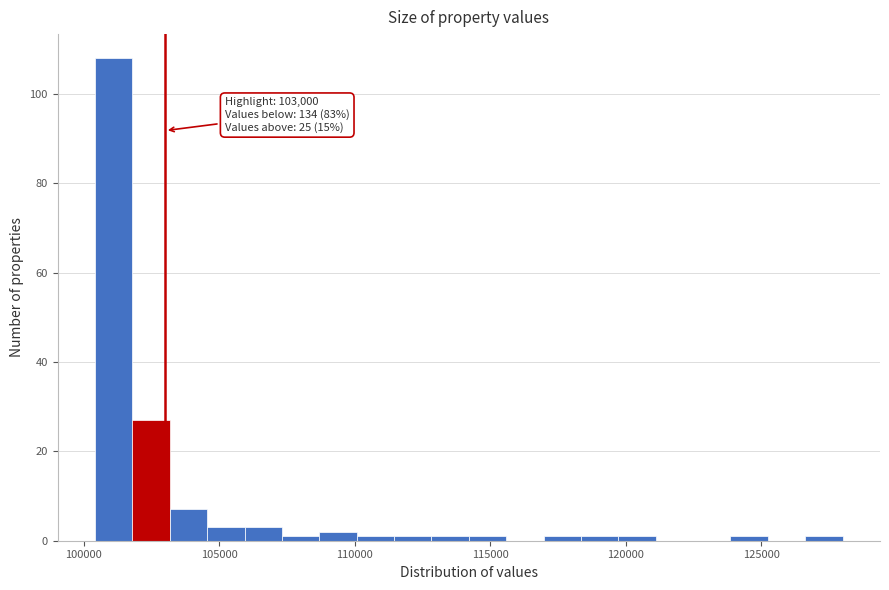

Read against the x-axis, roughly where is the centre of the tallest bar?

101000